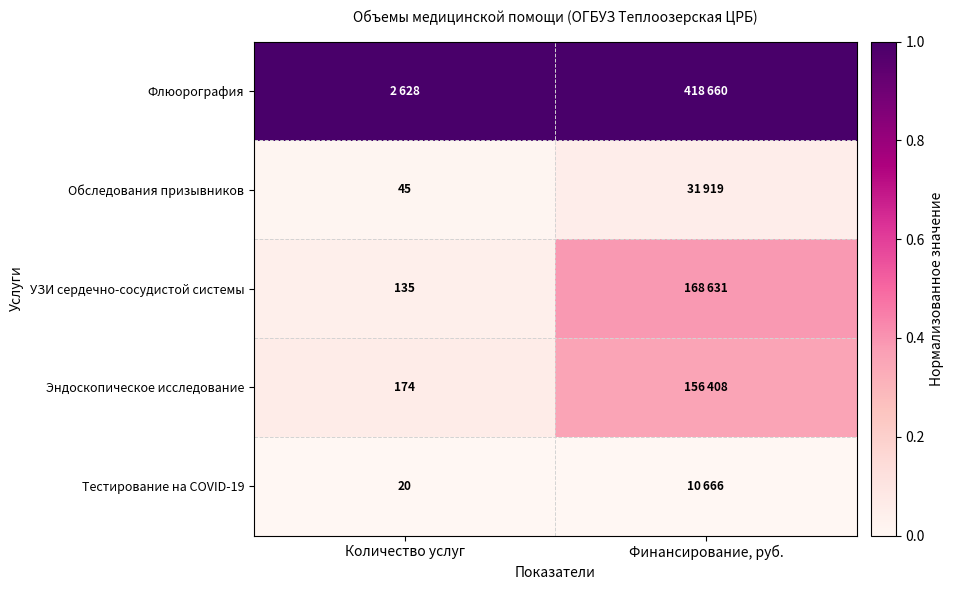

Which series has the largest total across all categories?

Флюорография